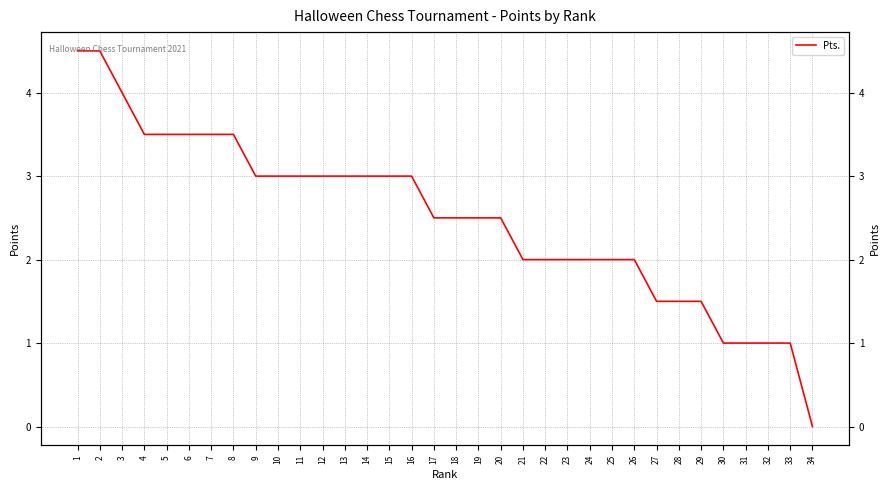

The value at 3 is 4.0. True or false?

True